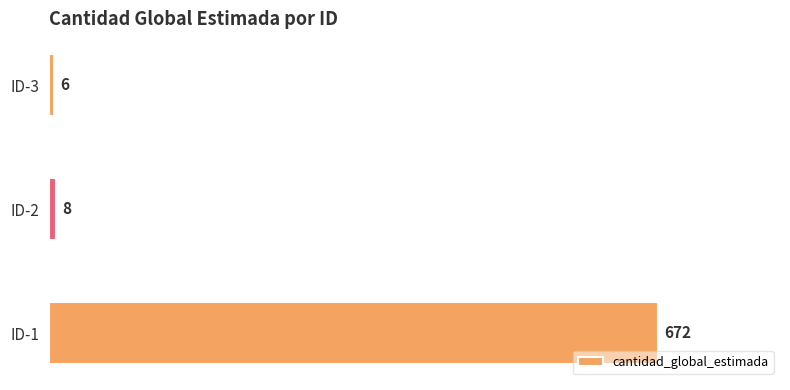

What is the difference between the values at ID-3 and ID-1?

666